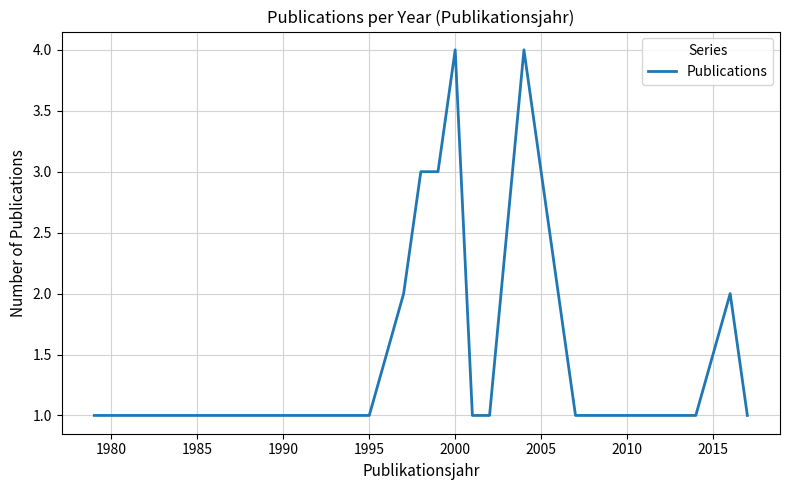

What is the maximum value shown in the chart?

4